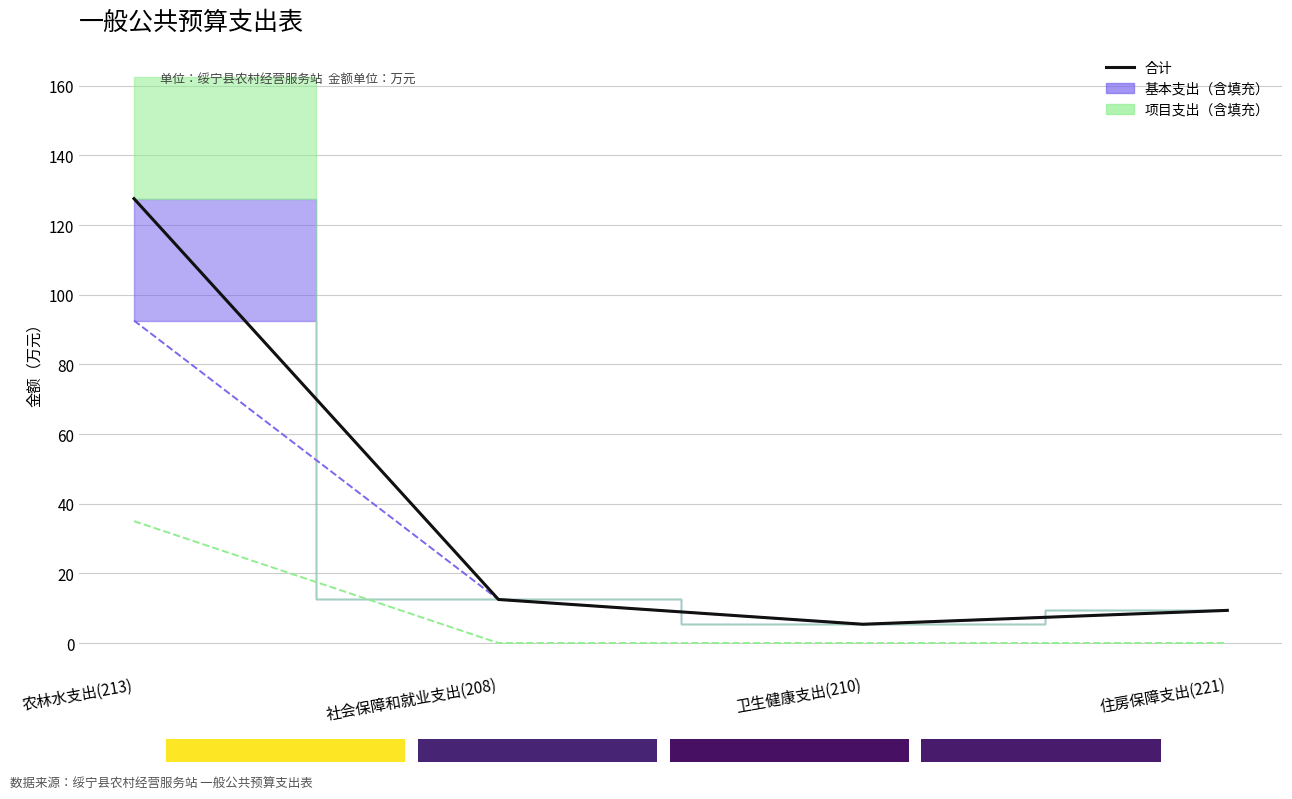

What is the total value across all series at 卫生健康支出(210)?

10.8